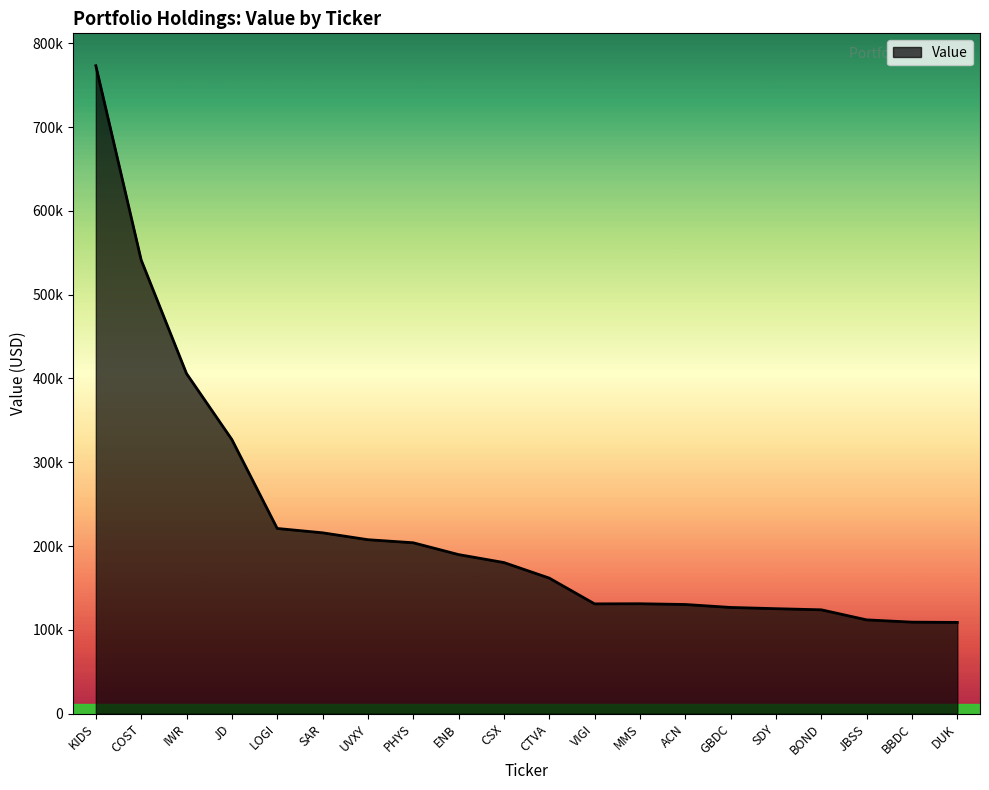

What is the label of the 14th point from the right?

UVXY